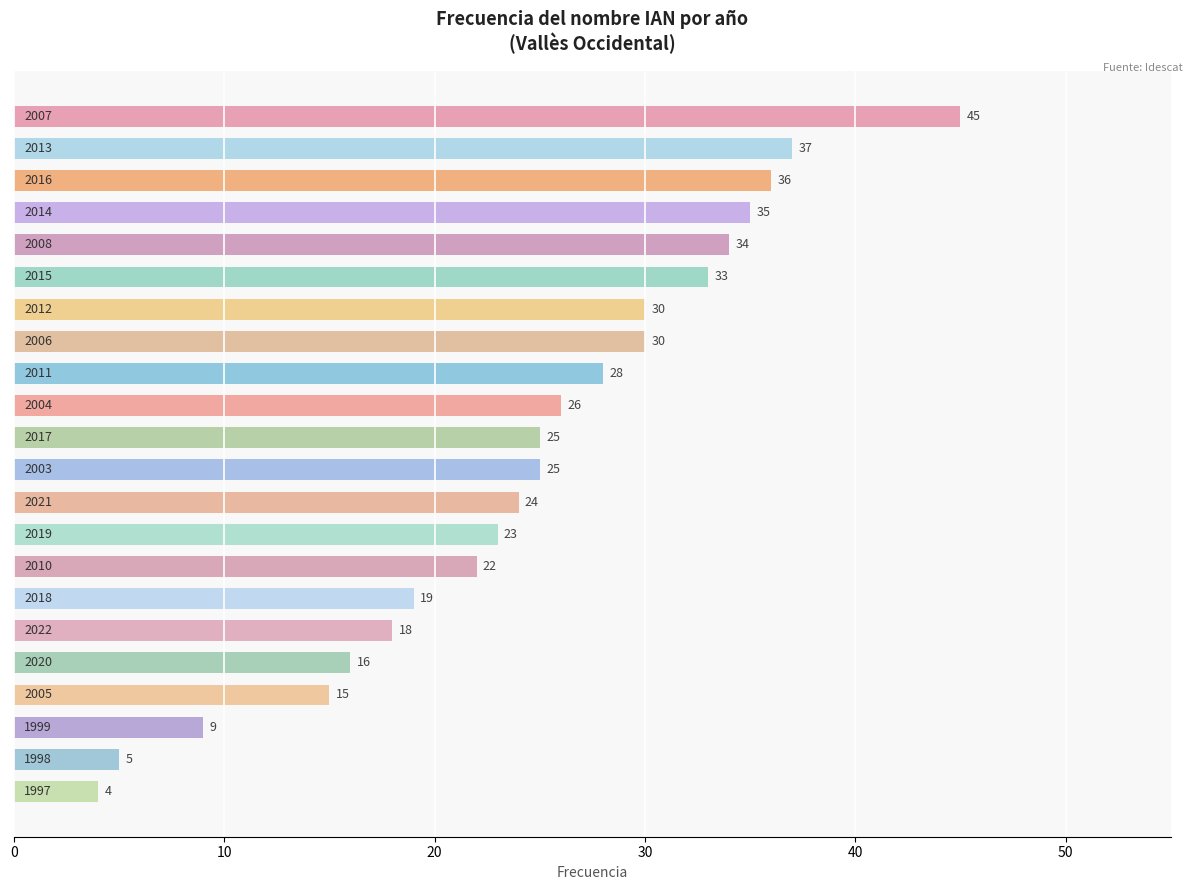

Reading bottom to top, transcribe all the data shown in this chart.

4	5	9	15	16	18	19	22	23	24	25	25	26	28	30	30	33	34	35	36	37	45